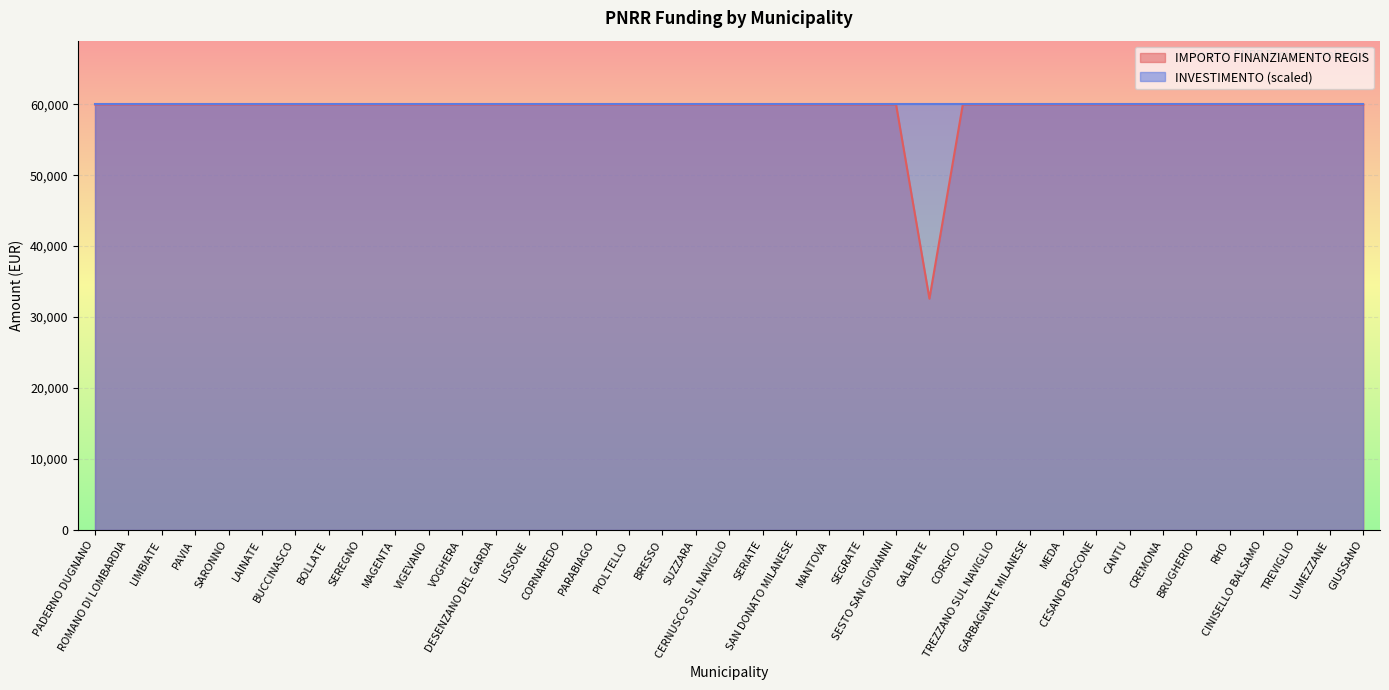

What is the sum of the values at BRESSO and LUMEZZANE?

119932